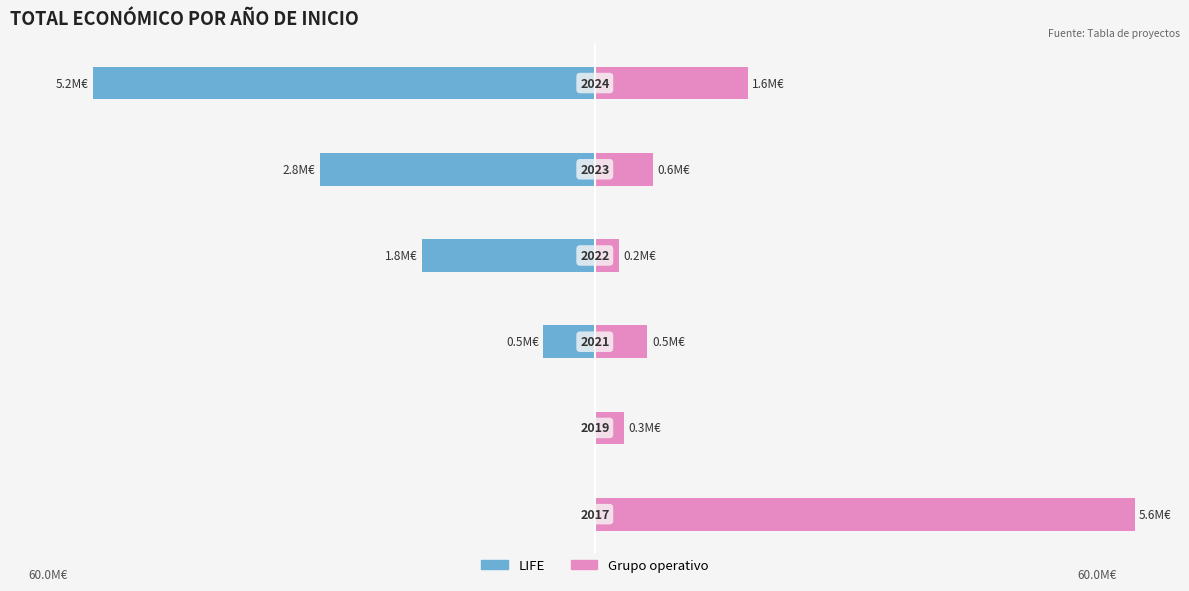

List the series in order of their peak value, highest first.

Grupo operativo, LIFE